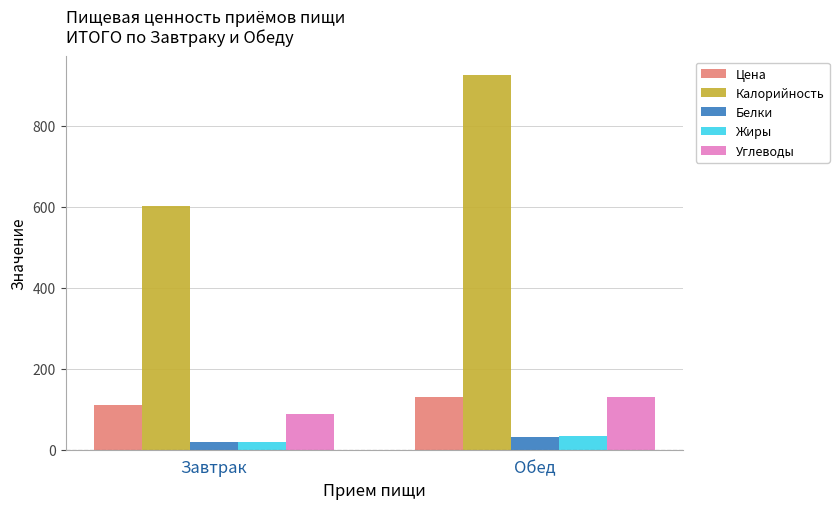

What is the difference between the maximum and minimum values in the Углеводы series?

43.4